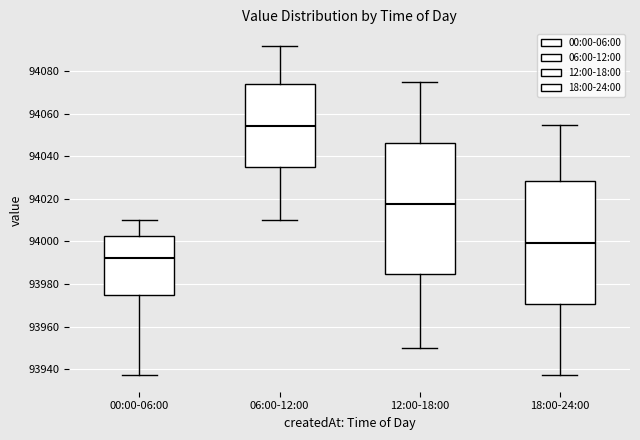

Where is the upper edge of the box for 00:00-06:00 on the y-axis? The values are not printed on the chart, so give them approximately, as read against the axis.

94002